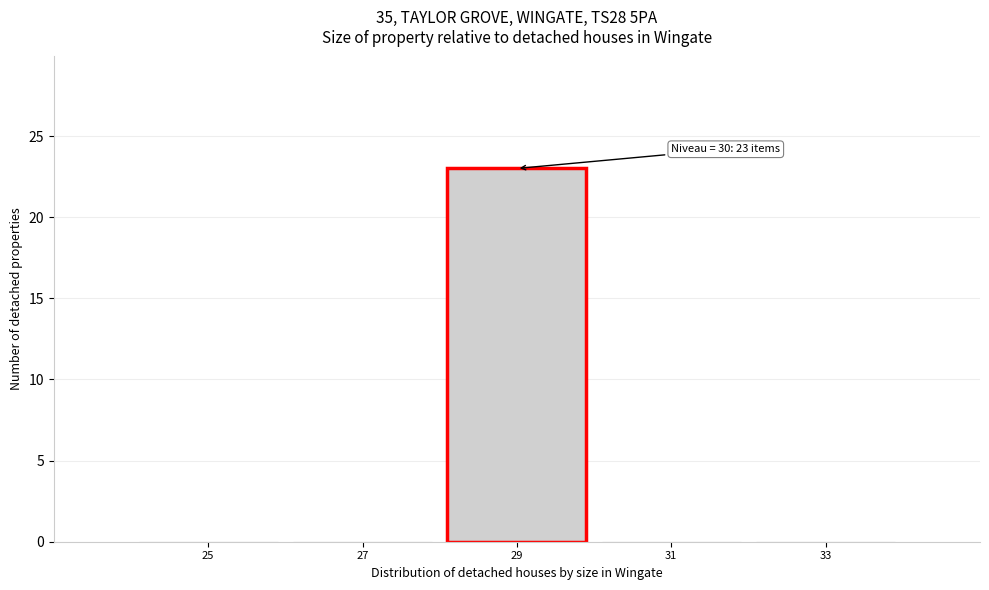

Reading left to right, extract all data points from this chart.

25=0	27=0	29=23	31=0	33=0